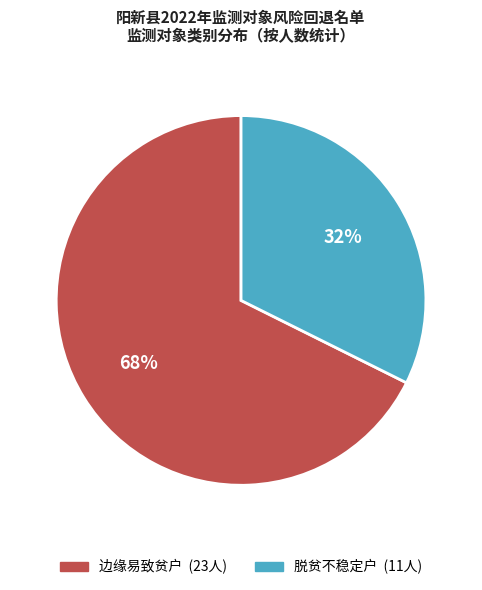

Is the sum of 脱贫不稳定户 and 边缘易致贫户 greater than half?

Yes